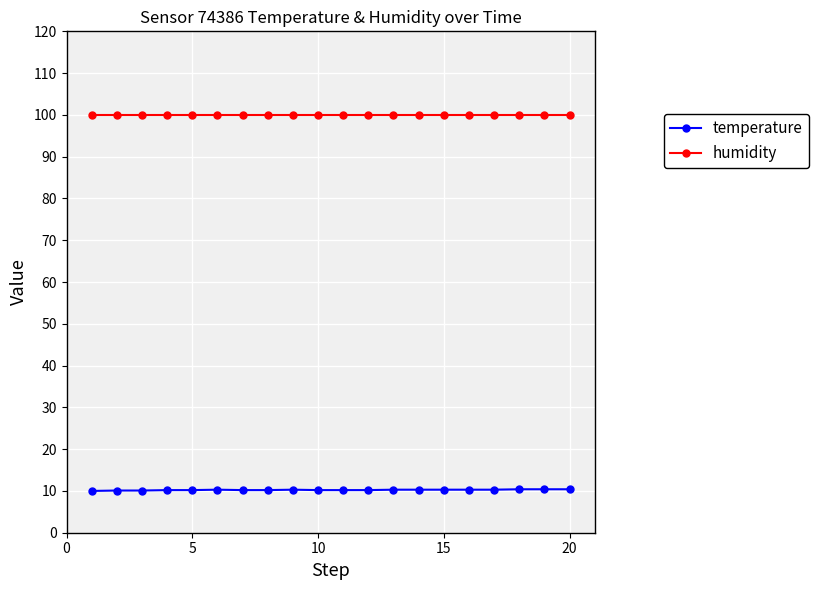

What is the sum of all humidity values?

1998.0